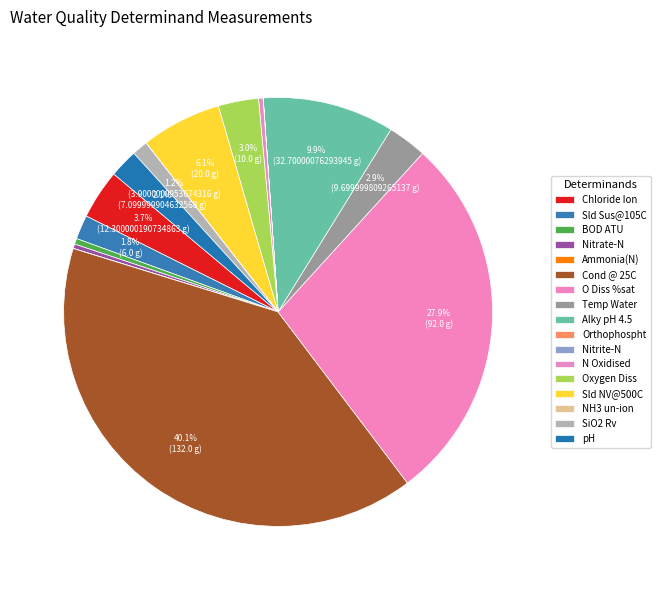

Does any single category account for the majority?

No